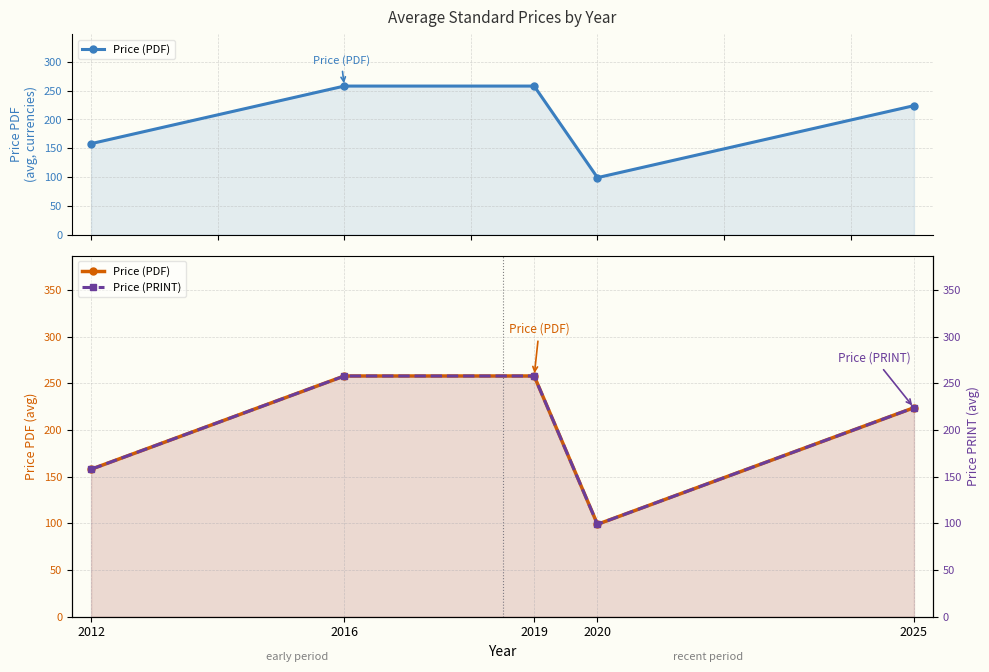

At which category does Price (PDF) reach its first local valley?

2020